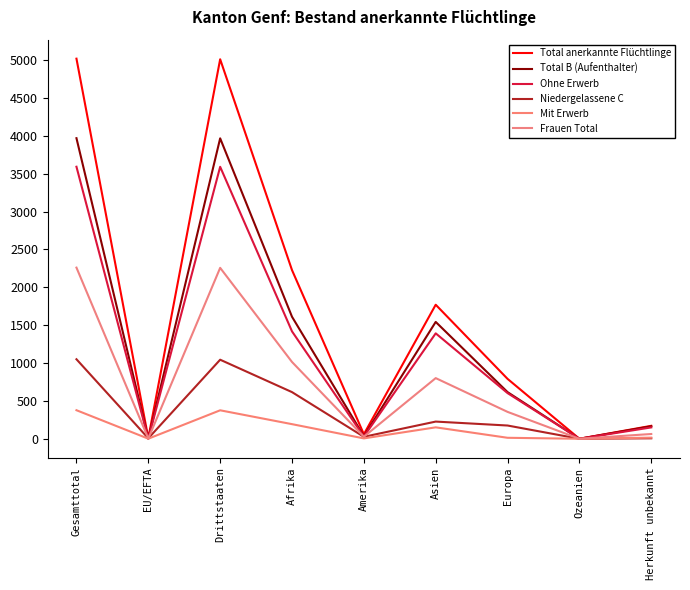

Count the number of data series in this chart.

6